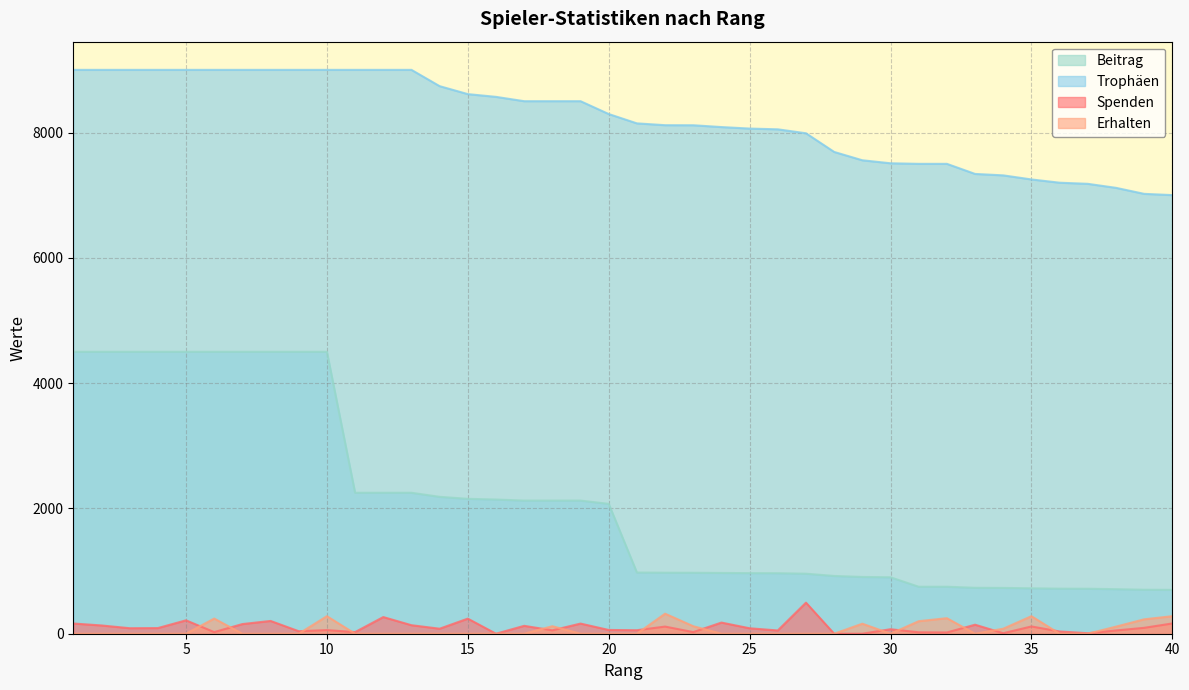

Where is the first local minimum for Erhalten?

30